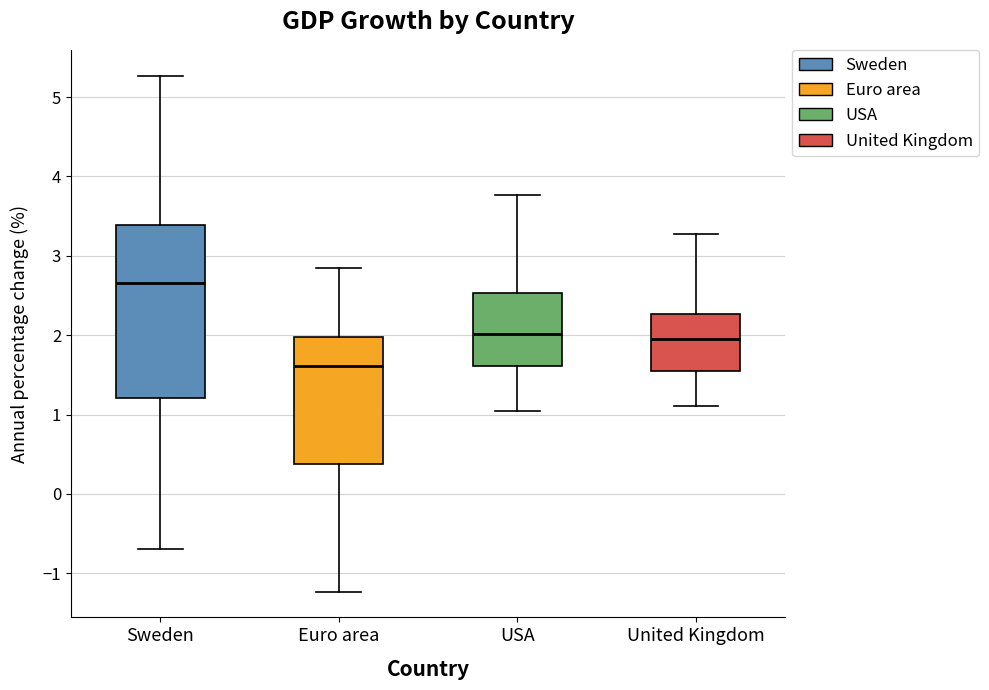

Reading left to right, transcribe this box plot: for each box, give where its median line is, the range the box spans, and where its two whiskers end, as read against the y-axis. The values are not printed on the chart, so give them approximately, as read against the axis.

Sweden: median 2.7, box 1.2 to 3.4, whiskers -0.7 to 5.3
Euro area: median 1.6, box 0.4 to 2.0, whiskers -1.2 to 2.9
USA: median 2.0, box 1.6 to 2.5, whiskers 1.0 to 3.8
United Kingdom: median 2.0, box 1.5 to 2.3, whiskers 1.1 to 3.3